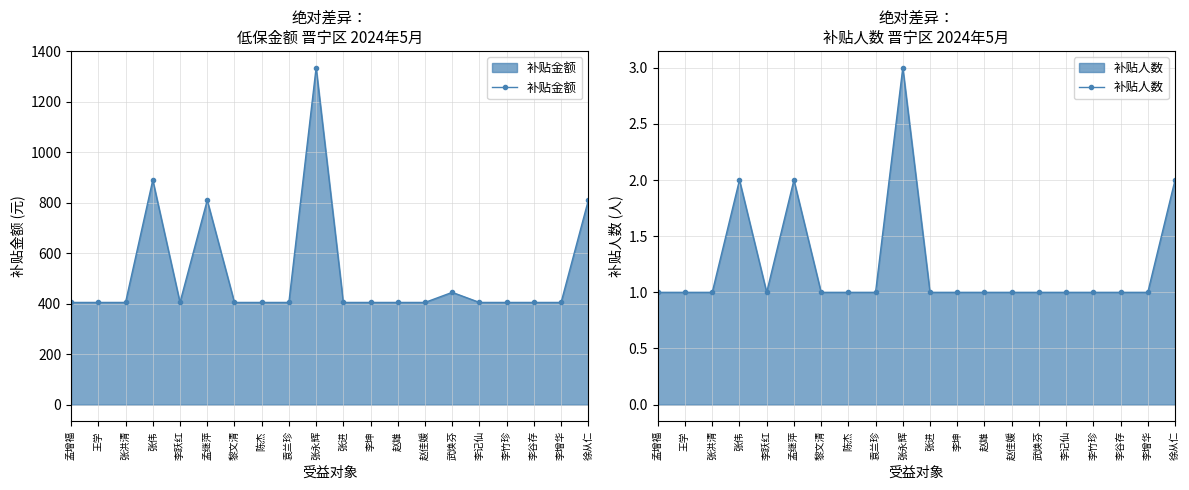

What position from the left is 李谷存?

18